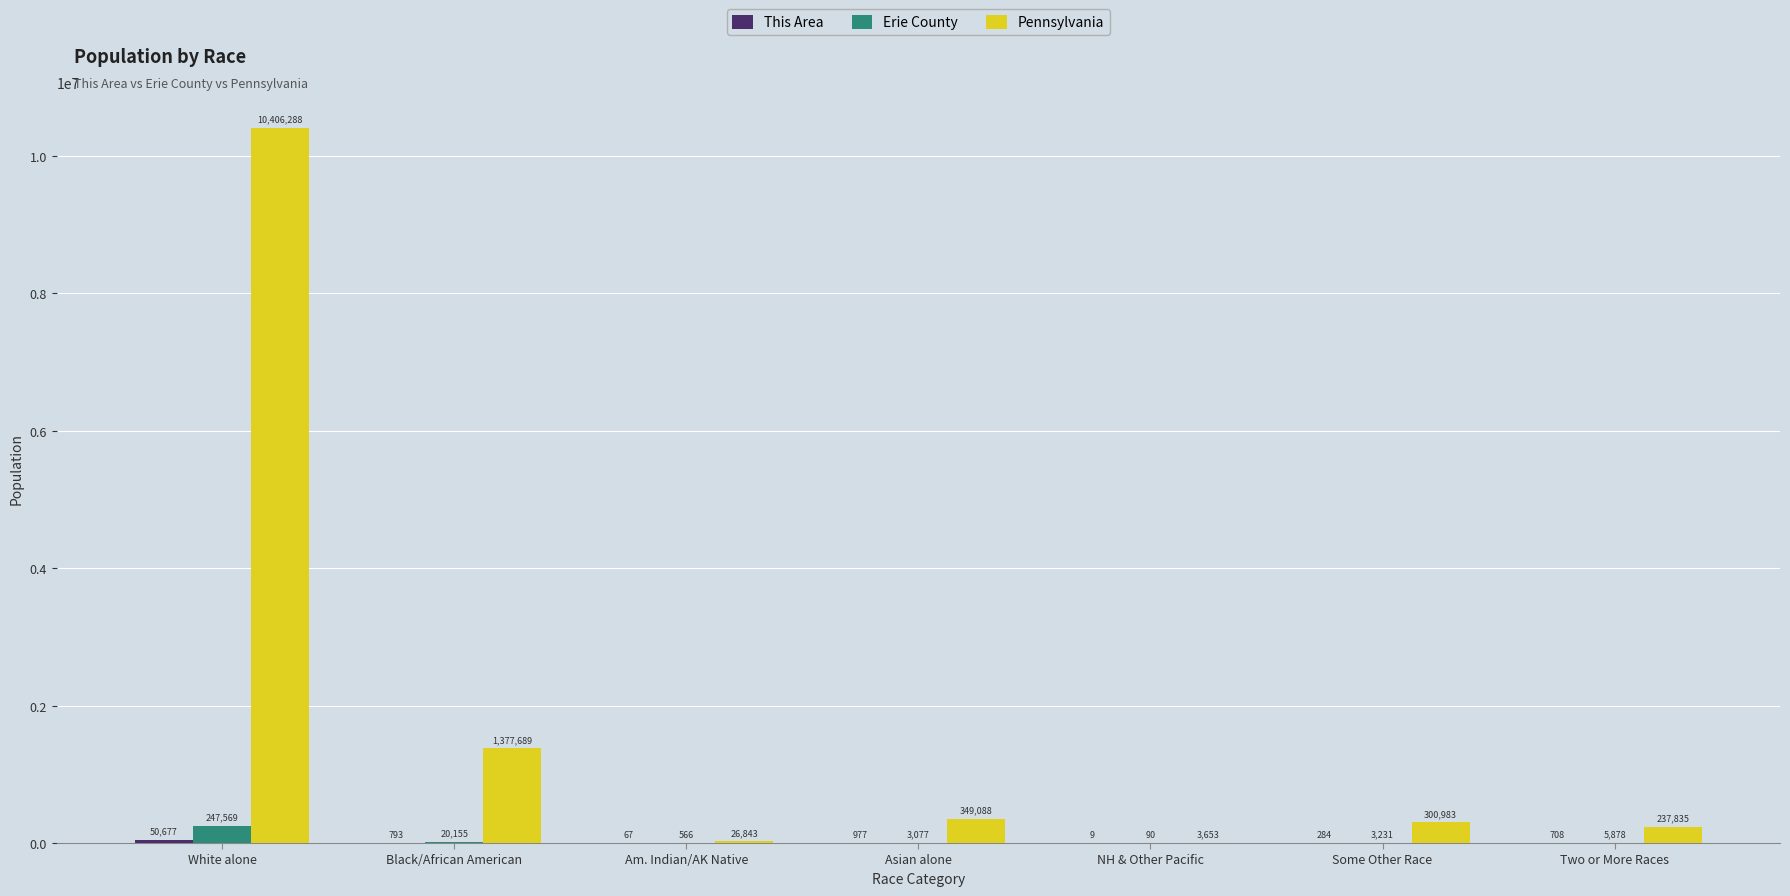

What is the average value of the Erie County series?

40081